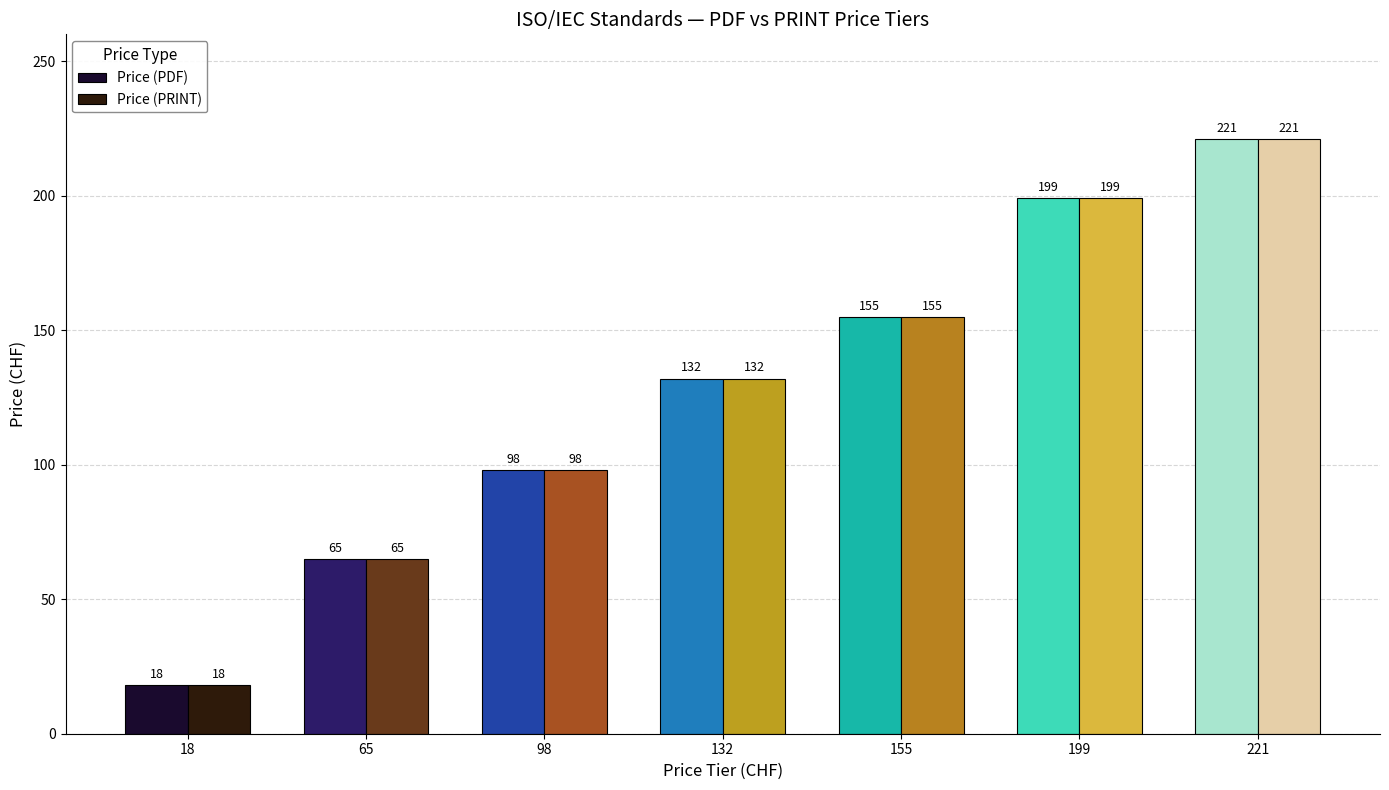

At which category is the sum across all series the highest?

221